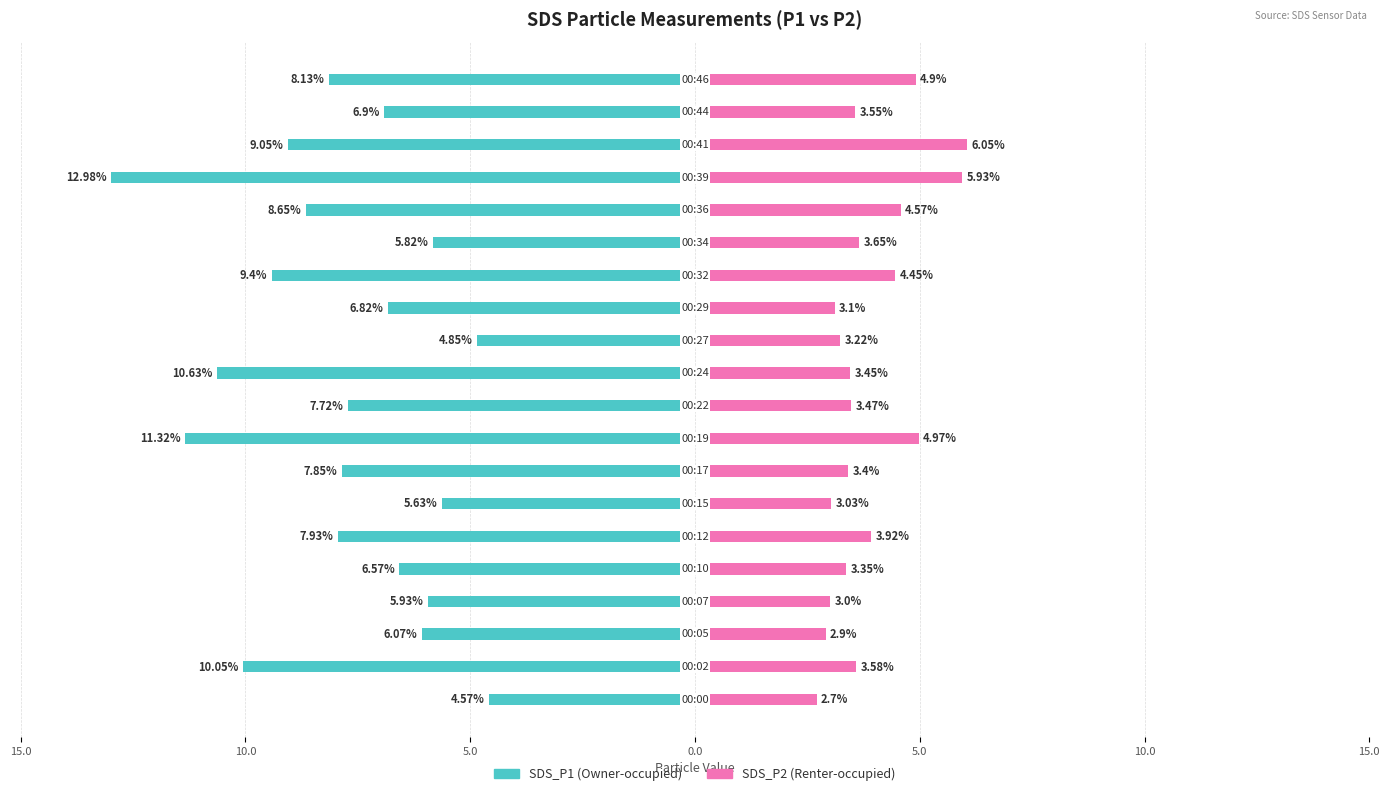

The SDS_P2 series shows 6.3 at 18. True or false?

False